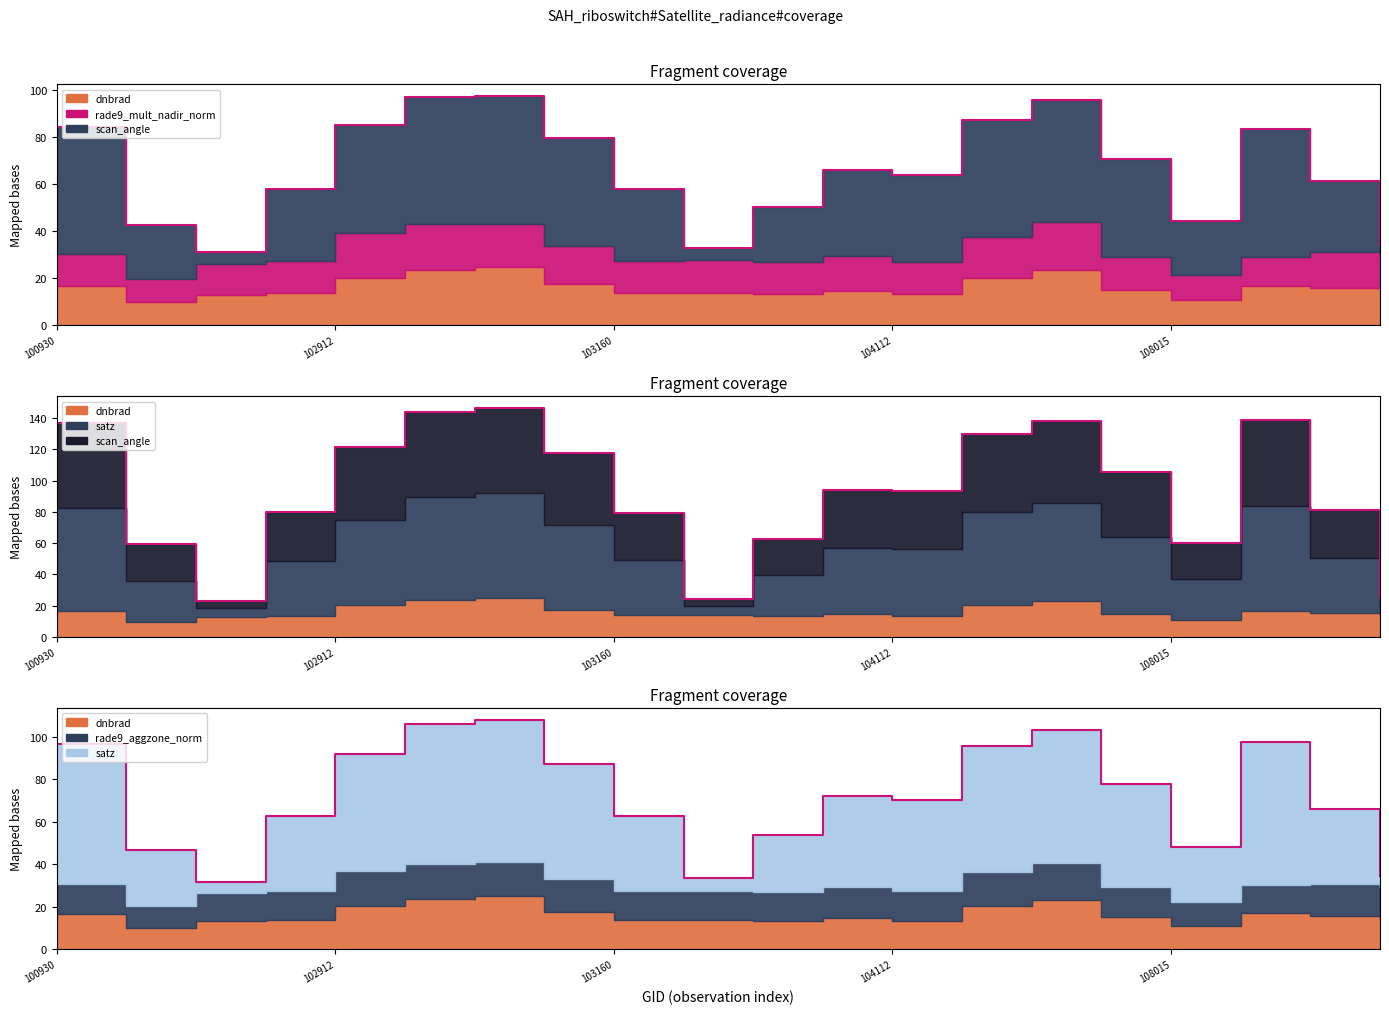

What is the difference between the maximum and second lowest values in the rade9_mult_nadir_norm series?

9.9